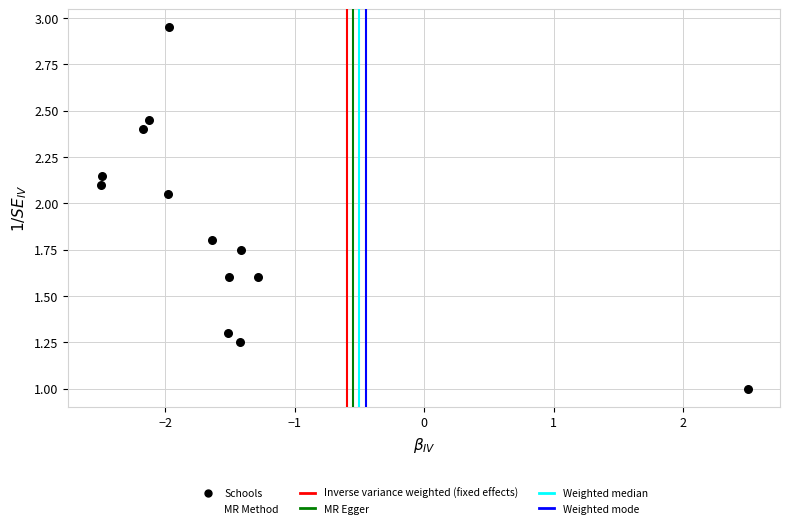

What is the range of X values (max minus min)?

5.0